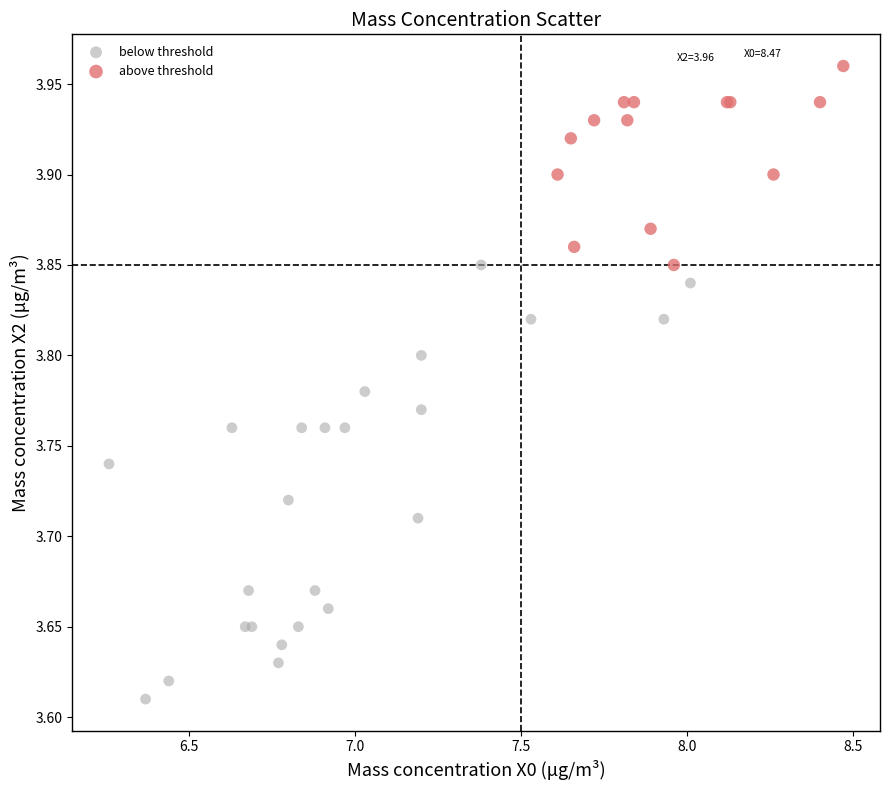

Which series contains the lowest Y value?

below threshold